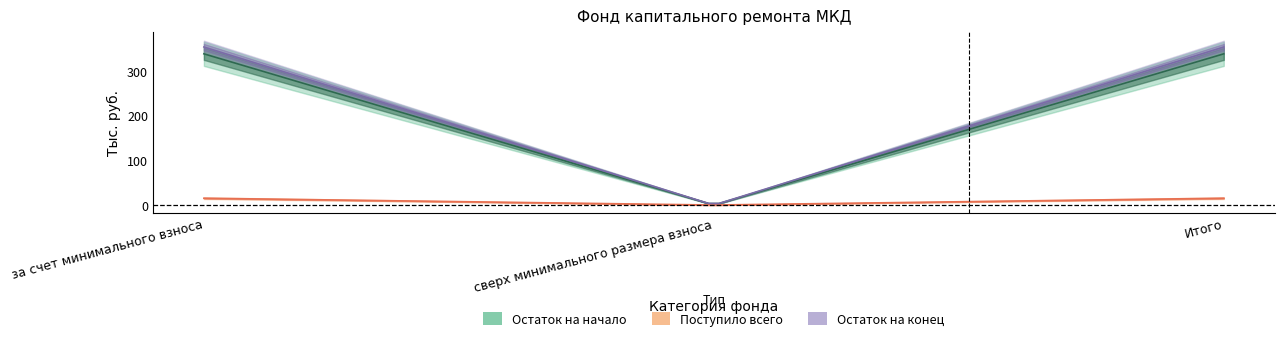

At how many categories does at least one series exceed 319?

2